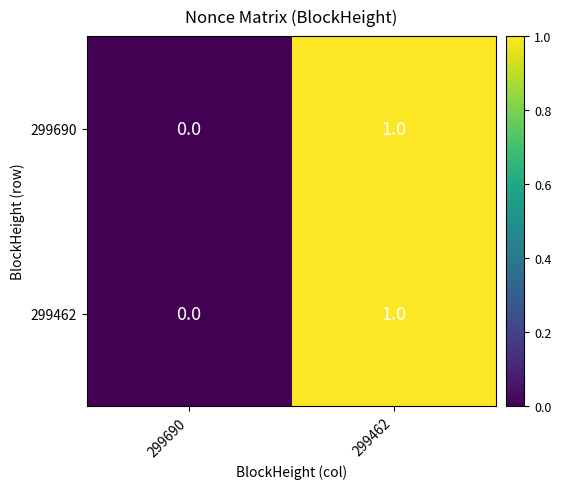

At which category is the sum across all series the highest?

299462